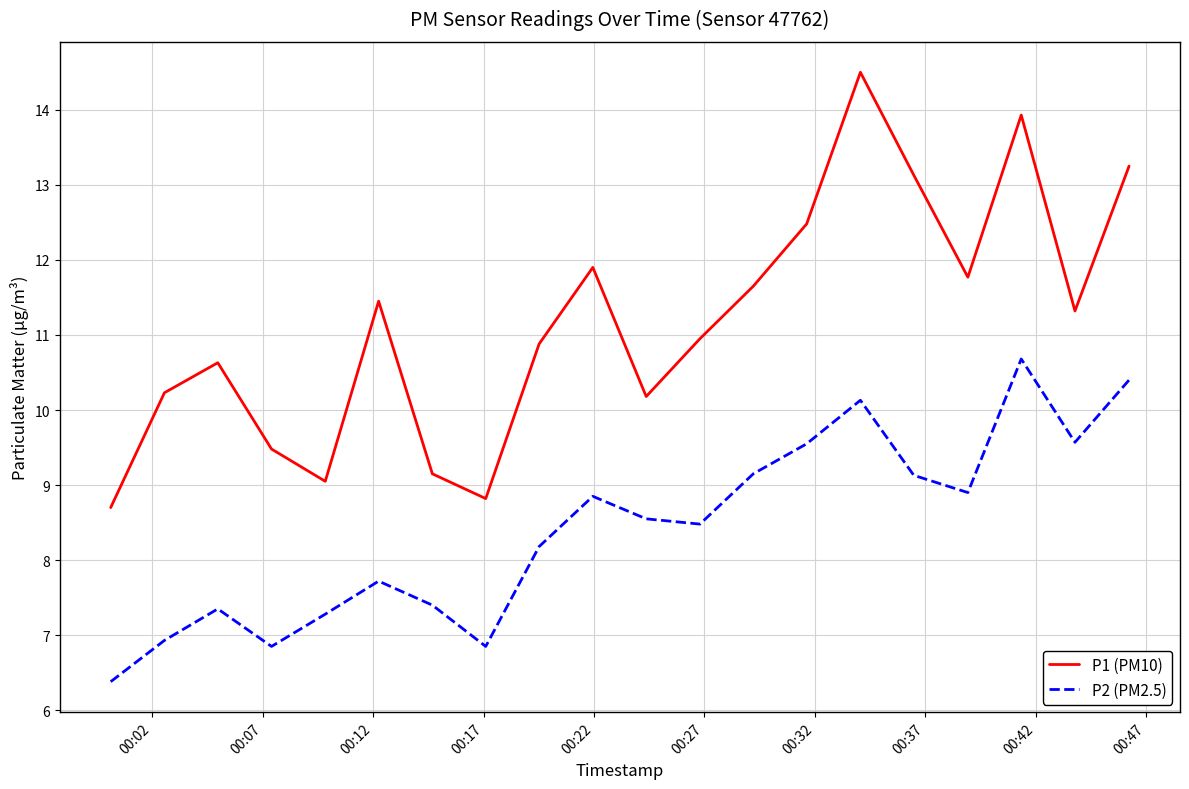

Rank the series by their maximum value, from lowest to highest.

P2 (PM2.5), P1 (PM10)